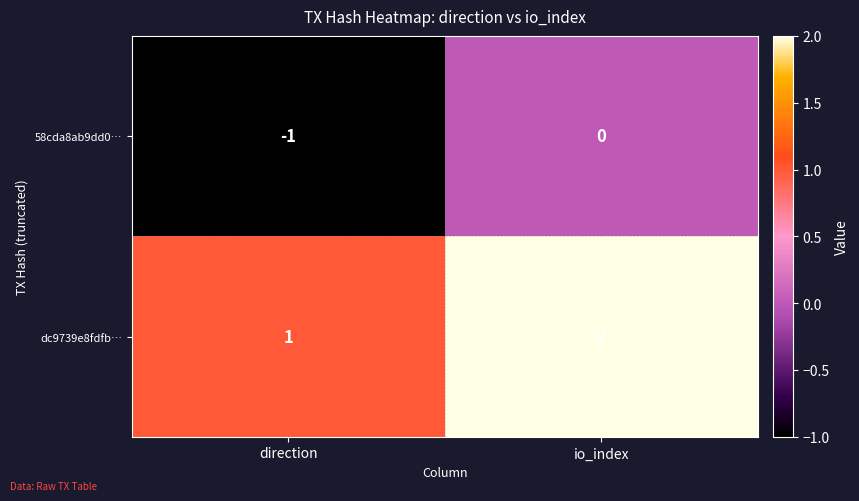

How many data points does each series have?

2